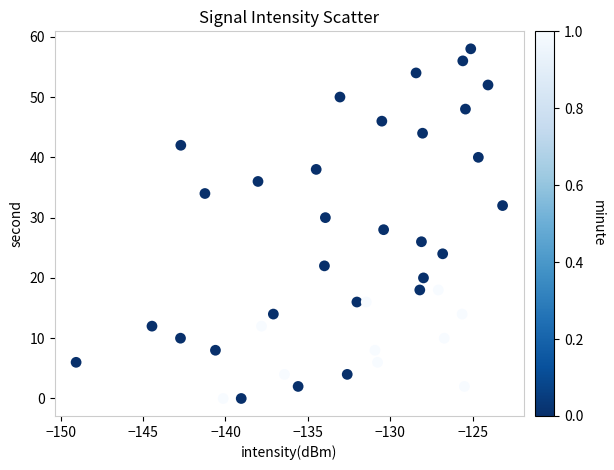

What is the range of Y values (max minus min)?

58